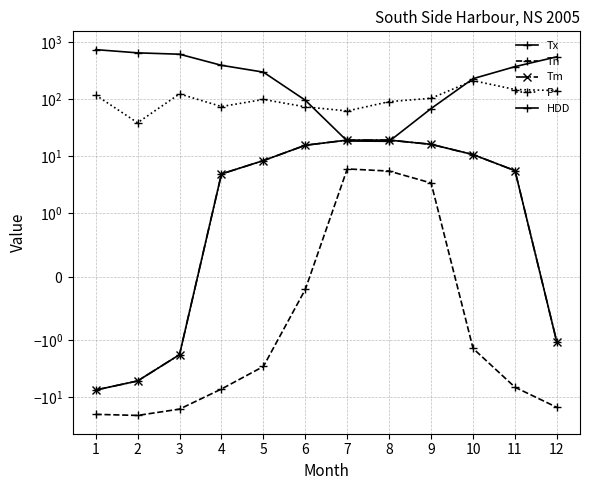

How many lines are shown in the chart?

5